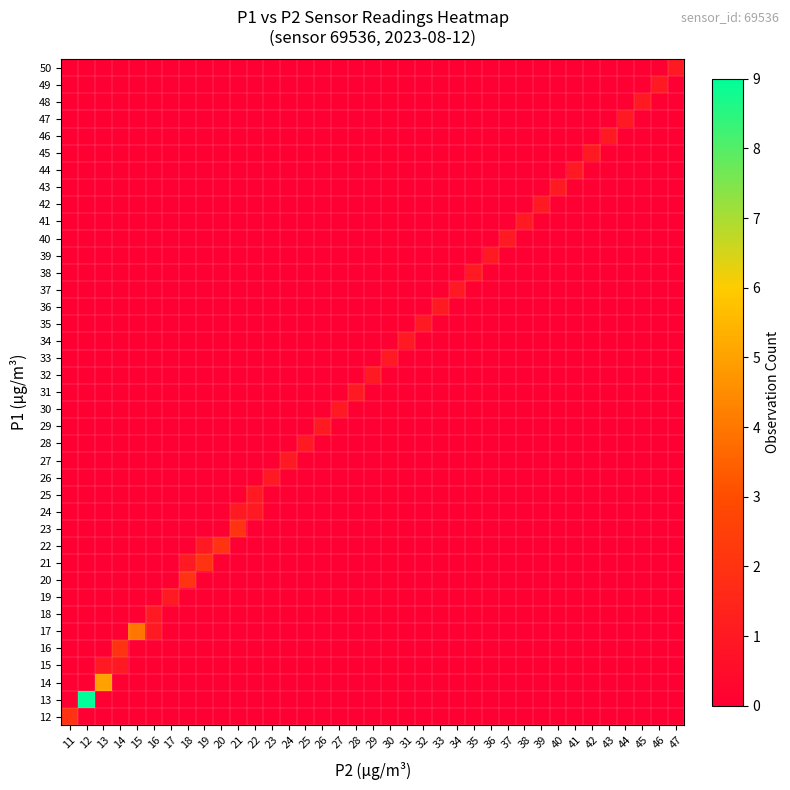

Reading left to right, extract all data points from this chart.

12: 11=2	12=0	13=0	14=0	15=0	16=0	17=0	18=0	19=0	20=0	21=0	22=0	23=0	24=0	25=0	26=0	27=0	28=0	29=0	30=0	31=0	32=0	33=0	34=0	35=0	36=0	37=0	38=0	39=0	40=0	41=0	42=0	43=0	44=0	45=0	46=0	47=0
13: 11=0	12=9	13=0	14=0	15=0	16=0	17=0	18=0	19=0	20=0	21=0	22=0	23=0	24=0	25=0	26=0	27=0	28=0	29=0	30=0	31=0	32=0	33=0	34=0	35=0	36=0	37=0	38=0	39=0	40=0	41=0	42=0	43=0	44=0	45=0	46=0	47=0
14: 11=0	12=0	13=5	14=0	15=0	16=0	17=0	18=0	19=0	20=0	21=0	22=0	23=0	24=0	25=0	26=0	27=0	28=0	29=0	30=0	31=0	32=0	33=0	34=0	35=0	36=0	37=0	38=0	39=0	40=0	41=0	42=0	43=0	44=0	45=0	46=0	47=0
15: 11=0	12=0	13=1	14=1	15=0	16=0	17=0	18=0	19=0	20=0	21=0	22=0	23=0	24=0	25=0	26=0	27=0	28=0	29=0	30=0	31=0	32=0	33=0	34=0	35=0	36=0	37=0	38=0	39=0	40=0	41=0	42=0	43=0	44=0	45=0	46=0	47=0
16: 11=0	12=0	13=0	14=2	15=0	16=0	17=0	18=0	19=0	20=0	21=0	22=0	23=0	24=0	25=0	26=0	27=0	28=0	29=0	30=0	31=0	32=0	33=0	34=0	35=0	36=0	37=0	38=0	39=0	40=0	41=0	42=0	43=0	44=0	45=0	46=0	47=0
17: 11=0	12=0	13=0	14=0	15=4	16=1	17=0	18=0	19=0	20=0	21=0	22=0	23=0	24=0	25=0	26=0	27=0	28=0	29=0	30=0	31=0	32=0	33=0	34=0	35=0	36=0	37=0	38=0	39=0	40=0	41=0	42=0	43=0	44=0	45=0	46=0	47=0
18: 11=0	12=0	13=0	14=0	15=0	16=1	17=0	18=0	19=0	20=0	21=0	22=0	23=0	24=0	25=0	26=0	27=0	28=0	29=0	30=0	31=0	32=0	33=0	34=0	35=0	36=0	37=0	38=0	39=0	40=0	41=0	42=0	43=0	44=0	45=0	46=0	47=0
19: 11=0	12=0	13=0	14=0	15=0	16=0	17=1	18=0	19=0	20=0	21=0	22=0	23=0	24=0	25=0	26=0	27=0	28=0	29=0	30=0	31=0	32=0	33=0	34=0	35=0	36=0	37=0	38=0	39=0	40=0	41=0	42=0	43=0	44=0	45=0	46=0	47=0
20: 11=0	12=0	13=0	14=0	15=0	16=0	17=0	18=2	19=0	20=0	21=0	22=0	23=0	24=0	25=0	26=0	27=0	28=0	29=0	30=0	31=0	32=0	33=0	34=0	35=0	36=0	37=0	38=0	39=0	40=0	41=0	42=0	43=0	44=0	45=0	46=0	47=0
21: 11=0	12=0	13=0	14=0	15=0	16=0	17=0	18=1	19=2	20=0	21=0	22=0	23=0	24=0	25=0	26=0	27=0	28=0	29=0	30=0	31=0	32=0	33=0	34=0	35=0	36=0	37=0	38=0	39=0	40=0	41=0	42=0	43=0	44=0	45=0	46=0	47=0
22: 11=0	12=0	13=0	14=0	15=0	16=0	17=0	18=0	19=1	20=2	21=0	22=0	23=0	24=0	25=0	26=0	27=0	28=0	29=0	30=0	31=0	32=0	33=0	34=0	35=0	36=0	37=0	38=0	39=0	40=0	41=0	42=0	43=0	44=0	45=0	46=0	47=0
23: 11=0	12=0	13=0	14=0	15=0	16=0	17=0	18=0	19=0	20=0	21=2	22=0	23=0	24=0	25=0	26=0	27=0	28=0	29=0	30=0	31=0	32=0	33=0	34=0	35=0	36=0	37=0	38=0	39=0	40=0	41=0	42=0	43=0	44=0	45=0	46=0	47=0
24: 11=0	12=0	13=0	14=0	15=0	16=0	17=0	18=0	19=0	20=0	21=1	22=1	23=0	24=0	25=0	26=0	27=0	28=0	29=0	30=0	31=0	32=0	33=0	34=0	35=0	36=0	37=0	38=0	39=0	40=0	41=0	42=0	43=0	44=0	45=0	46=0	47=0
25: 11=0	12=0	13=0	14=0	15=0	16=0	17=0	18=0	19=0	20=0	21=0	22=1	23=0	24=0	25=0	26=0	27=0	28=0	29=0	30=0	31=0	32=0	33=0	34=0	35=0	36=0	37=0	38=0	39=0	40=0	41=0	42=0	43=0	44=0	45=0	46=0	47=0
26: 11=0	12=0	13=0	14=0	15=0	16=0	17=0	18=0	19=0	20=0	21=0	22=0	23=1	24=0	25=0	26=0	27=0	28=0	29=0	30=0	31=0	32=0	33=0	34=0	35=0	36=0	37=0	38=0	39=0	40=0	41=0	42=0	43=0	44=0	45=0	46=0	47=0
27: 11=0	12=0	13=0	14=0	15=0	16=0	17=0	18=0	19=0	20=0	21=0	22=0	23=0	24=1	25=0	26=0	27=0	28=0	29=0	30=0	31=0	32=0	33=0	34=0	35=0	36=0	37=0	38=0	39=0	40=0	41=0	42=0	43=0	44=0	45=0	46=0	47=0
28: 11=0	12=0	13=0	14=0	15=0	16=0	17=0	18=0	19=0	20=0	21=0	22=0	23=0	24=0	25=1	26=0	27=0	28=0	29=0	30=0	31=0	32=0	33=0	34=0	35=0	36=0	37=0	38=0	39=0	40=0	41=0	42=0	43=0	44=0	45=0	46=0	47=0
29: 11=0	12=0	13=0	14=0	15=0	16=0	17=0	18=0	19=0	20=0	21=0	22=0	23=0	24=0	25=0	26=1	27=0	28=0	29=0	30=0	31=0	32=0	33=0	34=0	35=0	36=0	37=0	38=0	39=0	40=0	41=0	42=0	43=0	44=0	45=0	46=0	47=0
30: 11=0	12=0	13=0	14=0	15=0	16=0	17=0	18=0	19=0	20=0	21=0	22=0	23=0	24=0	25=0	26=0	27=1	28=0	29=0	30=0	31=0	32=0	33=0	34=0	35=0	36=0	37=0	38=0	39=0	40=0	41=0	42=0	43=0	44=0	45=0	46=0	47=0
31: 11=0	12=0	13=0	14=0	15=0	16=0	17=0	18=0	19=0	20=0	21=0	22=0	23=0	24=0	25=0	26=0	27=0	28=1	29=0	30=0	31=0	32=0	33=0	34=0	35=0	36=0	37=0	38=0	39=0	40=0	41=0	42=0	43=0	44=0	45=0	46=0	47=0
32: 11=0	12=0	13=0	14=0	15=0	16=0	17=0	18=0	19=0	20=0	21=0	22=0	23=0	24=0	25=0	26=0	27=0	28=0	29=1	30=0	31=0	32=0	33=0	34=0	35=0	36=0	37=0	38=0	39=0	40=0	41=0	42=0	43=0	44=0	45=0	46=0	47=0
33: 11=0	12=0	13=0	14=0	15=0	16=0	17=0	18=0	19=0	20=0	21=0	22=0	23=0	24=0	25=0	26=0	27=0	28=0	29=0	30=1	31=0	32=0	33=0	34=0	35=0	36=0	37=0	38=0	39=0	40=0	41=0	42=0	43=0	44=0	45=0	46=0	47=0
34: 11=0	12=0	13=0	14=0	15=0	16=0	17=0	18=0	19=0	20=0	21=0	22=0	23=0	24=0	25=0	26=0	27=0	28=0	29=0	30=0	31=1	32=0	33=0	34=0	35=0	36=0	37=0	38=0	39=0	40=0	41=0	42=0	43=0	44=0	45=0	46=0	47=0
35: 11=0	12=0	13=0	14=0	15=0	16=0	17=0	18=0	19=0	20=0	21=0	22=0	23=0	24=0	25=0	26=0	27=0	28=0	29=0	30=0	31=0	32=1	33=0	34=0	35=0	36=0	37=0	38=0	39=0	40=0	41=0	42=0	43=0	44=0	45=0	46=0	47=0
36: 11=0	12=0	13=0	14=0	15=0	16=0	17=0	18=0	19=0	20=0	21=0	22=0	23=0	24=0	25=0	26=0	27=0	28=0	29=0	30=0	31=0	32=0	33=1	34=0	35=0	36=0	37=0	38=0	39=0	40=0	41=0	42=0	43=0	44=0	45=0	46=0	47=0
37: 11=0	12=0	13=0	14=0	15=0	16=0	17=0	18=0	19=0	20=0	21=0	22=0	23=0	24=0	25=0	26=0	27=0	28=0	29=0	30=0	31=0	32=0	33=0	34=1	35=0	36=0	37=0	38=0	39=0	40=0	41=0	42=0	43=0	44=0	45=0	46=0	47=0
38: 11=0	12=0	13=0	14=0	15=0	16=0	17=0	18=0	19=0	20=0	21=0	22=0	23=0	24=0	25=0	26=0	27=0	28=0	29=0	30=0	31=0	32=0	33=0	34=0	35=1	36=0	37=0	38=0	39=0	40=0	41=0	42=0	43=0	44=0	45=0	46=0	47=0
39: 11=0	12=0	13=0	14=0	15=0	16=0	17=0	18=0	19=0	20=0	21=0	22=0	23=0	24=0	25=0	26=0	27=0	28=0	29=0	30=0	31=0	32=0	33=0	34=0	35=0	36=1	37=0	38=0	39=0	40=0	41=0	42=0	43=0	44=0	45=0	46=0	47=0
40: 11=0	12=0	13=0	14=0	15=0	16=0	17=0	18=0	19=0	20=0	21=0	22=0	23=0	24=0	25=0	26=0	27=0	28=0	29=0	30=0	31=0	32=0	33=0	34=0	35=0	36=0	37=1	38=0	39=0	40=0	41=0	42=0	43=0	44=0	45=0	46=0	47=0
41: 11=0	12=0	13=0	14=0	15=0	16=0	17=0	18=0	19=0	20=0	21=0	22=0	23=0	24=0	25=0	26=0	27=0	28=0	29=0	30=0	31=0	32=0	33=0	34=0	35=0	36=0	37=0	38=1	39=0	40=0	41=0	42=0	43=0	44=0	45=0	46=0	47=0
42: 11=0	12=0	13=0	14=0	15=0	16=0	17=0	18=0	19=0	20=0	21=0	22=0	23=0	24=0	25=0	26=0	27=0	28=0	29=0	30=0	31=0	32=0	33=0	34=0	35=0	36=0	37=0	38=0	39=1	40=0	41=0	42=0	43=0	44=0	45=0	46=0	47=0
43: 11=0	12=0	13=0	14=0	15=0	16=0	17=0	18=0	19=0	20=0	21=0	22=0	23=0	24=0	25=0	26=0	27=0	28=0	29=0	30=0	31=0	32=0	33=0	34=0	35=0	36=0	37=0	38=0	39=0	40=1	41=0	42=0	43=0	44=0	45=0	46=0	47=0
44: 11=0	12=0	13=0	14=0	15=0	16=0	17=0	18=0	19=0	20=0	21=0	22=0	23=0	24=0	25=0	26=0	27=0	28=0	29=0	30=0	31=0	32=0	33=0	34=0	35=0	36=0	37=0	38=0	39=0	40=0	41=1	42=0	43=0	44=0	45=0	46=0	47=0
45: 11=0	12=0	13=0	14=0	15=0	16=0	17=0	18=0	19=0	20=0	21=0	22=0	23=0	24=0	25=0	26=0	27=0	28=0	29=0	30=0	31=0	32=0	33=0	34=0	35=0	36=0	37=0	38=0	39=0	40=0	41=0	42=1	43=0	44=0	45=0	46=0	47=0
46: 11=0	12=0	13=0	14=0	15=0	16=0	17=0	18=0	19=0	20=0	21=0	22=0	23=0	24=0	25=0	26=0	27=0	28=0	29=0	30=0	31=0	32=0	33=0	34=0	35=0	36=0	37=0	38=0	39=0	40=0	41=0	42=0	43=1	44=0	45=0	46=0	47=0
47: 11=0	12=0	13=0	14=0	15=0	16=0	17=0	18=0	19=0	20=0	21=0	22=0	23=0	24=0	25=0	26=0	27=0	28=0	29=0	30=0	31=0	32=0	33=0	34=0	35=0	36=0	37=0	38=0	39=0	40=0	41=0	42=0	43=0	44=1	45=0	46=0	47=0
48: 11=0	12=0	13=0	14=0	15=0	16=0	17=0	18=0	19=0	20=0	21=0	22=0	23=0	24=0	25=0	26=0	27=0	28=0	29=0	30=0	31=0	32=0	33=0	34=0	35=0	36=0	37=0	38=0	39=0	40=0	41=0	42=0	43=0	44=0	45=1	46=0	47=0
49: 11=0	12=0	13=0	14=0	15=0	16=0	17=0	18=0	19=0	20=0	21=0	22=0	23=0	24=0	25=0	26=0	27=0	28=0	29=0	30=0	31=0	32=0	33=0	34=0	35=0	36=0	37=0	38=0	39=0	40=0	41=0	42=0	43=0	44=0	45=0	46=1	47=0
50: 11=0	12=0	13=0	14=0	15=0	16=0	17=0	18=0	19=0	20=0	21=0	22=0	23=0	24=0	25=0	26=0	27=0	28=0	29=0	30=0	31=0	32=0	33=0	34=0	35=0	36=0	37=0	38=0	39=0	40=0	41=0	42=0	43=0	44=0	45=0	46=0	47=1